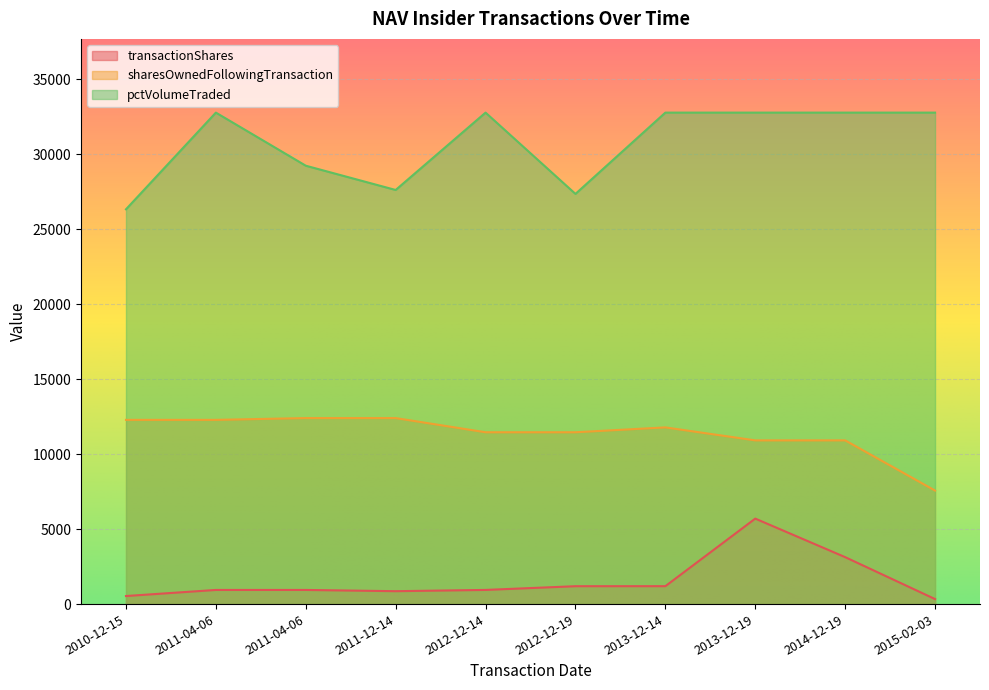

Between 2014-12-19 and 2012-12-19, which is larger?

2014-12-19